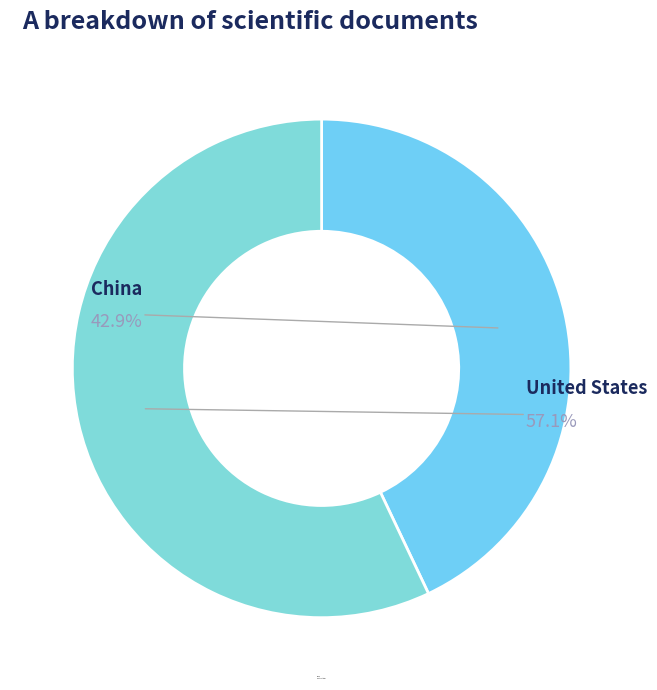

Does any single category account for the majority?

Yes